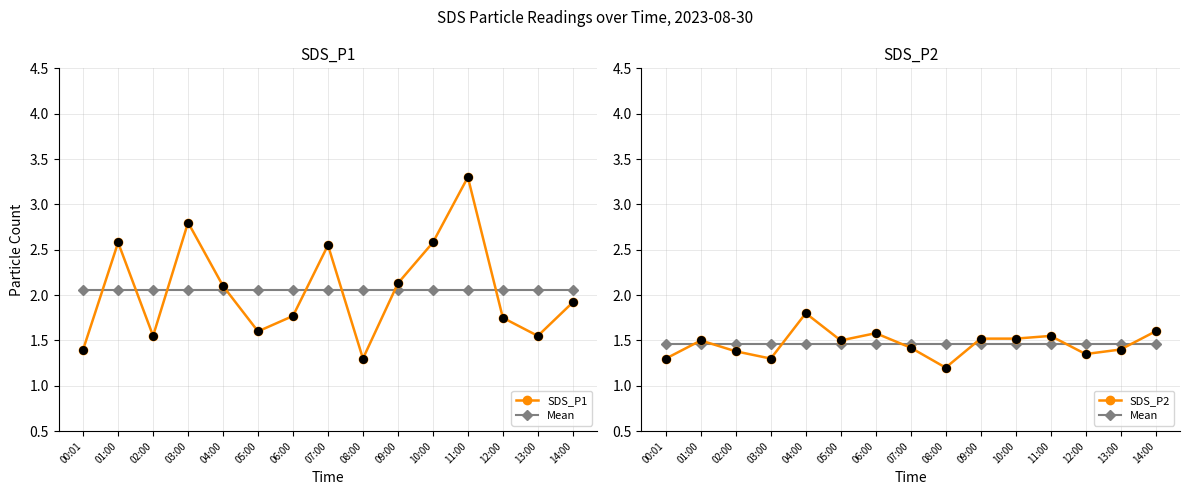

At how many categories does at least one series exceed 2?

7